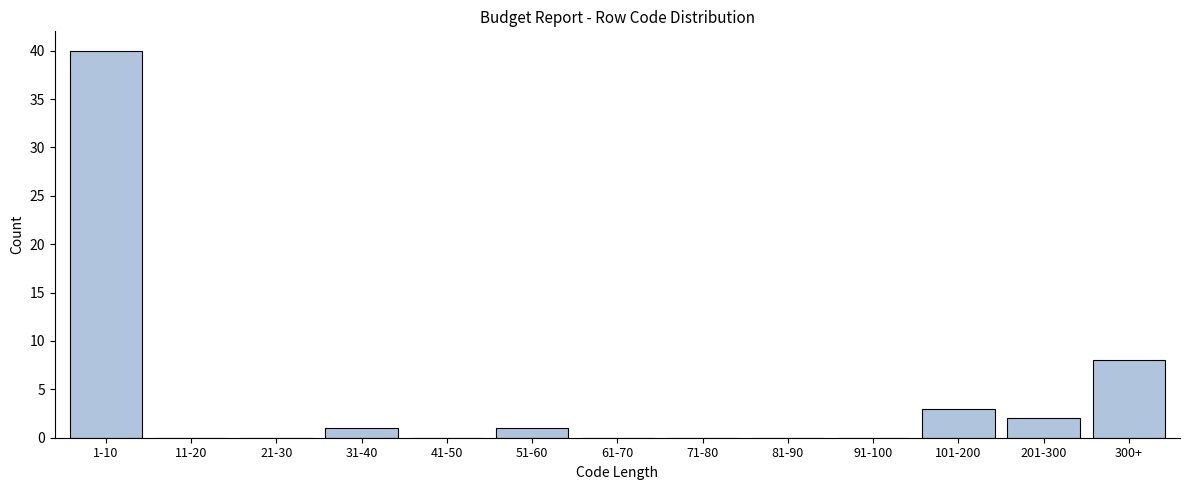

Reading left to right, what are all the values shown in this chart?

1-10=40	11-20=0	21-30=0	31-40=1	41-50=0	51-60=1	61-70=0	71-80=0	81-90=0	91-100=0	101-200=3	201-300=2	300+=8